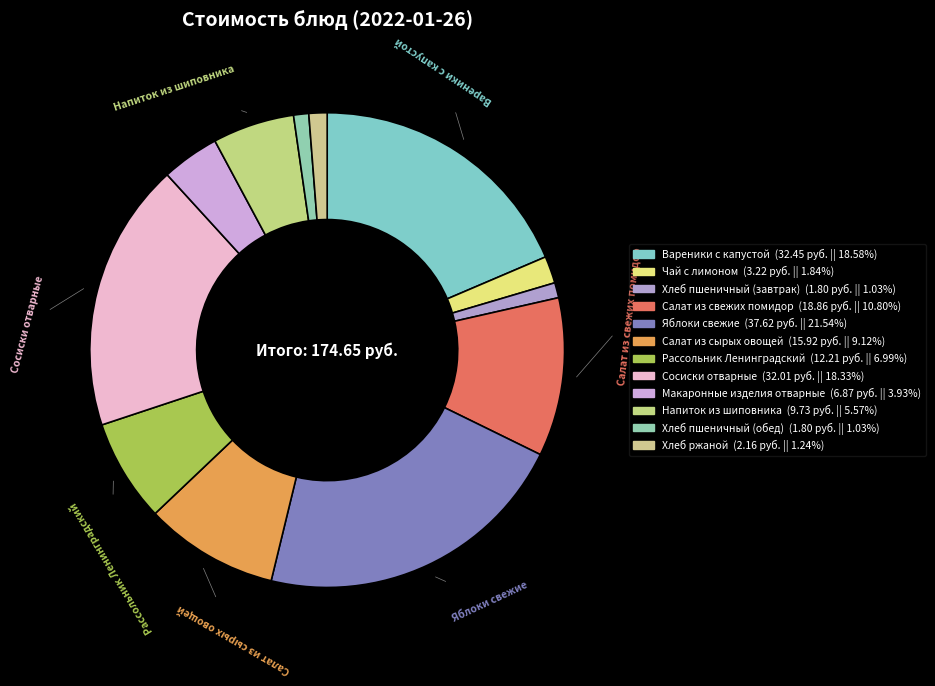

How many slices are in this pie chart?

12